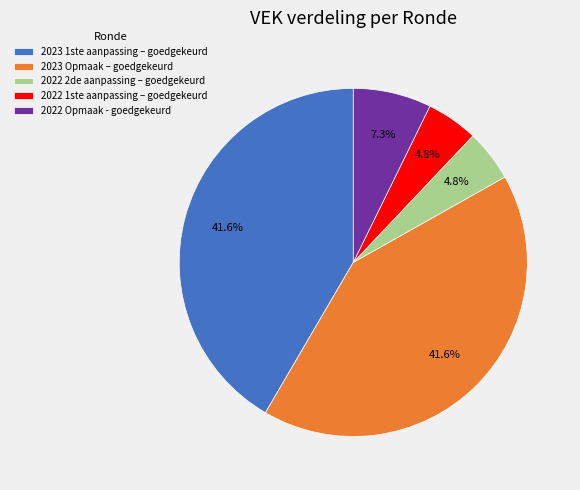

Combined, do 2023 1ste aanpassing – goedgekeurd and 2022 1ste aanpassing – goedgekeurd account for over 50%?

No